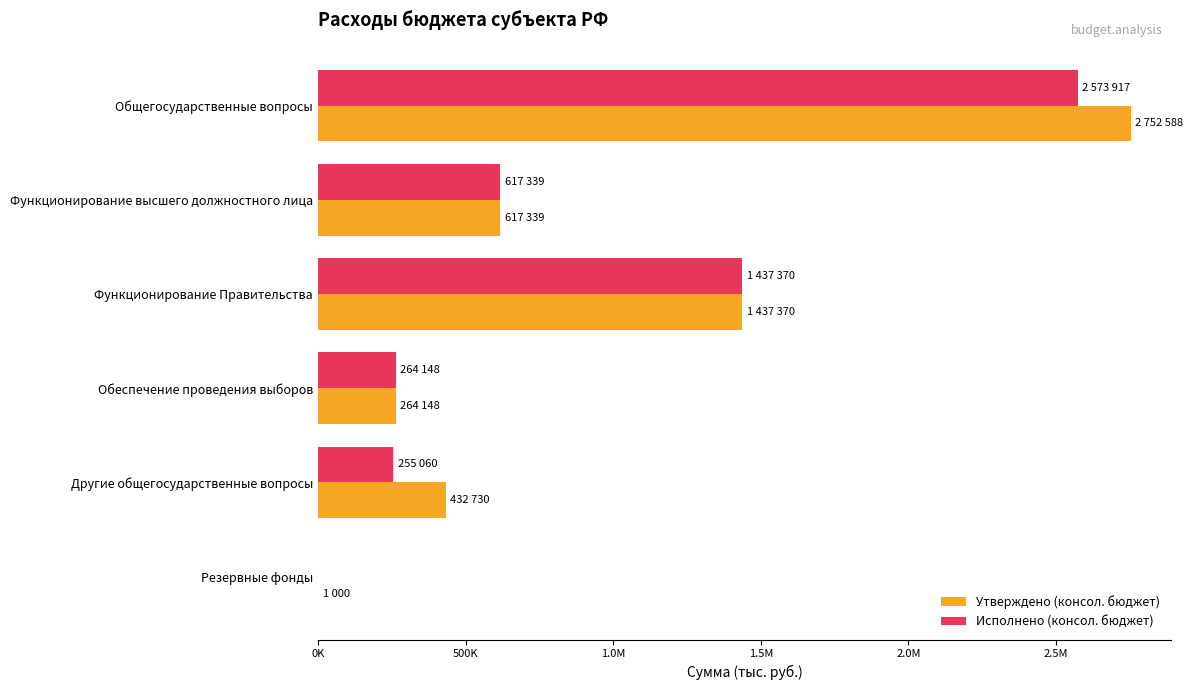

Which series has the largest range (max minus min)?

Утверждено (консол. бюджет)